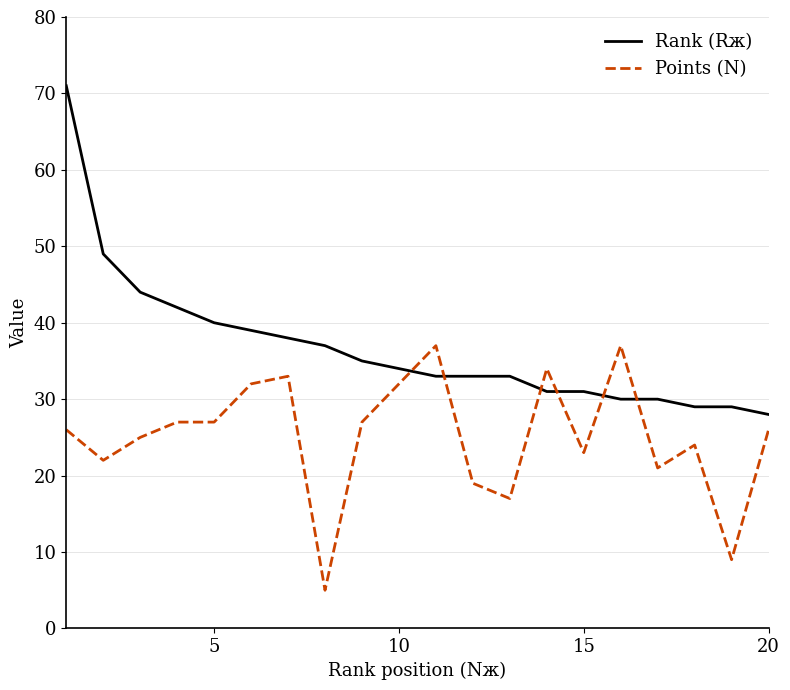

Reading left to right, extract all data points from this chart.

Rank (Rж): 71	49	44	42	40	39	38	37	35	34	33	33	33	31	31	30	30	29	29	28
Points (N): 26	22	25	27	27	32	33	5	27	32	37	19	17	34	23	37	21	24	9	26